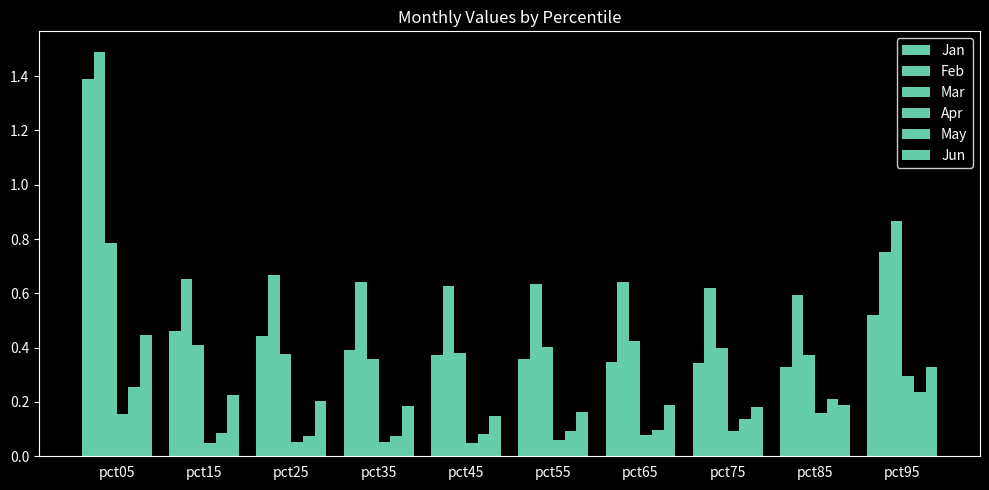

True or false: Mar has a value of 0.1 at pct45.

False